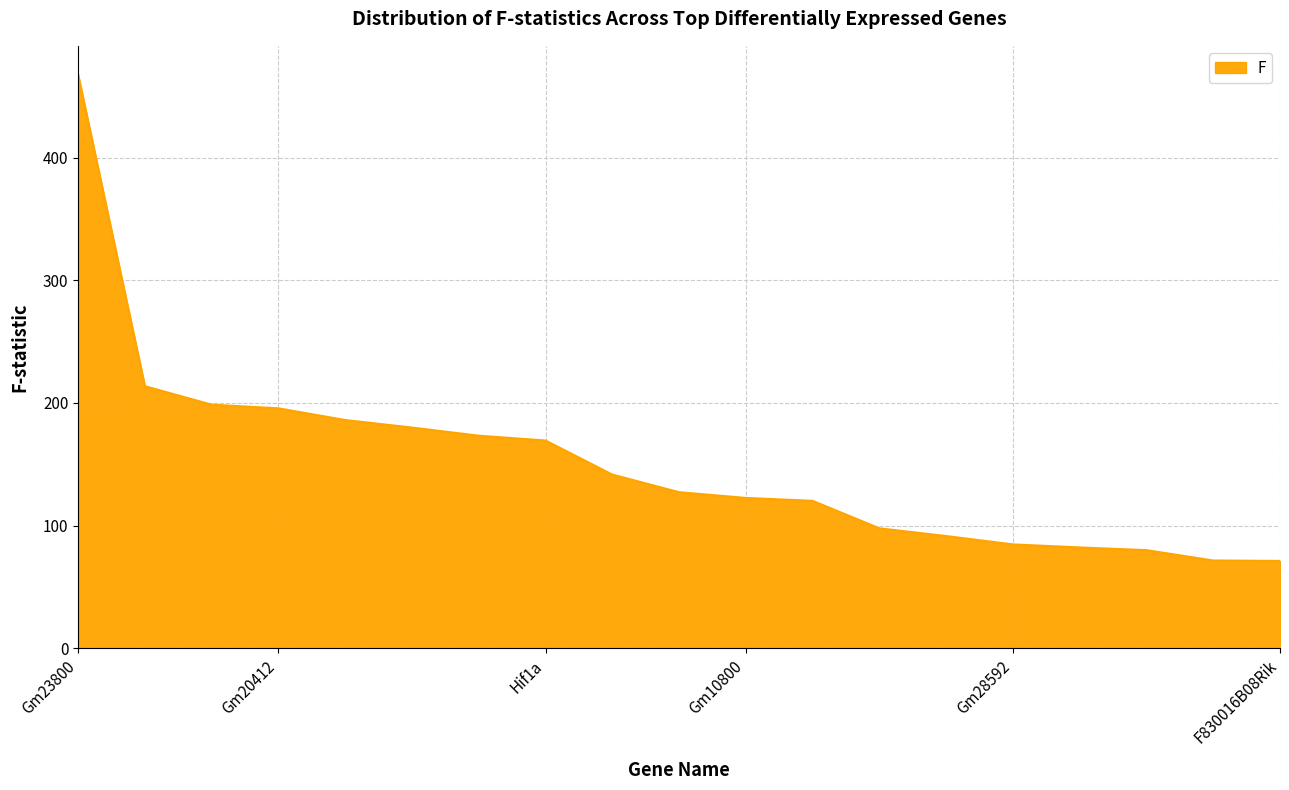

What is the maximum value shown in the chart?

467.7